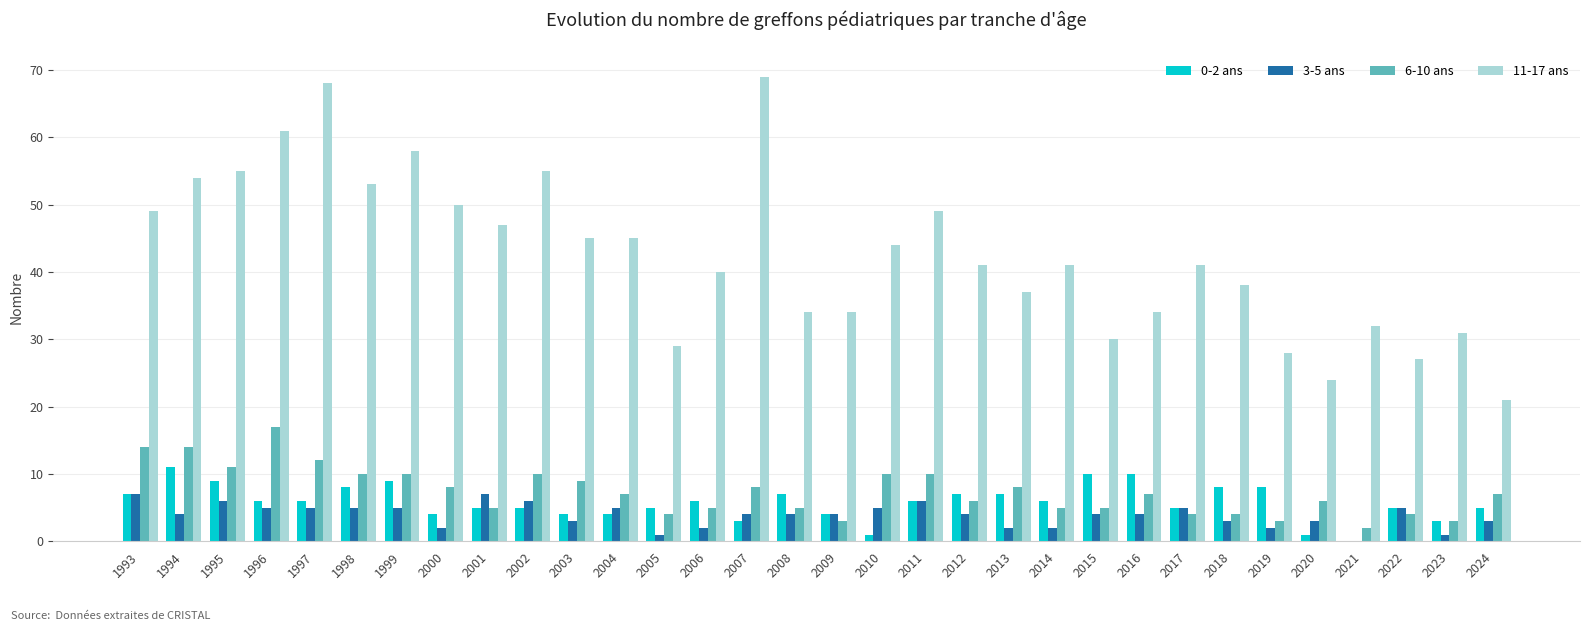

What is the difference between the 0-2 ans values at 2010 and 1993?

6